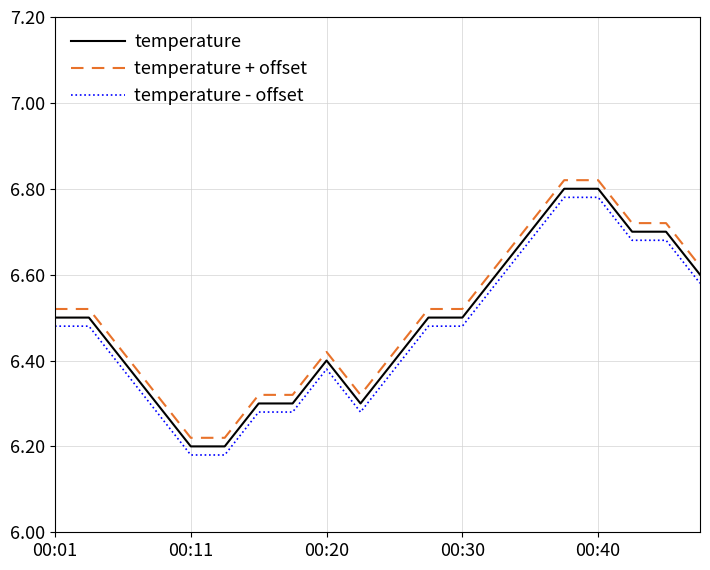

True or false: temperature and temperature - offset cross at least once.

False